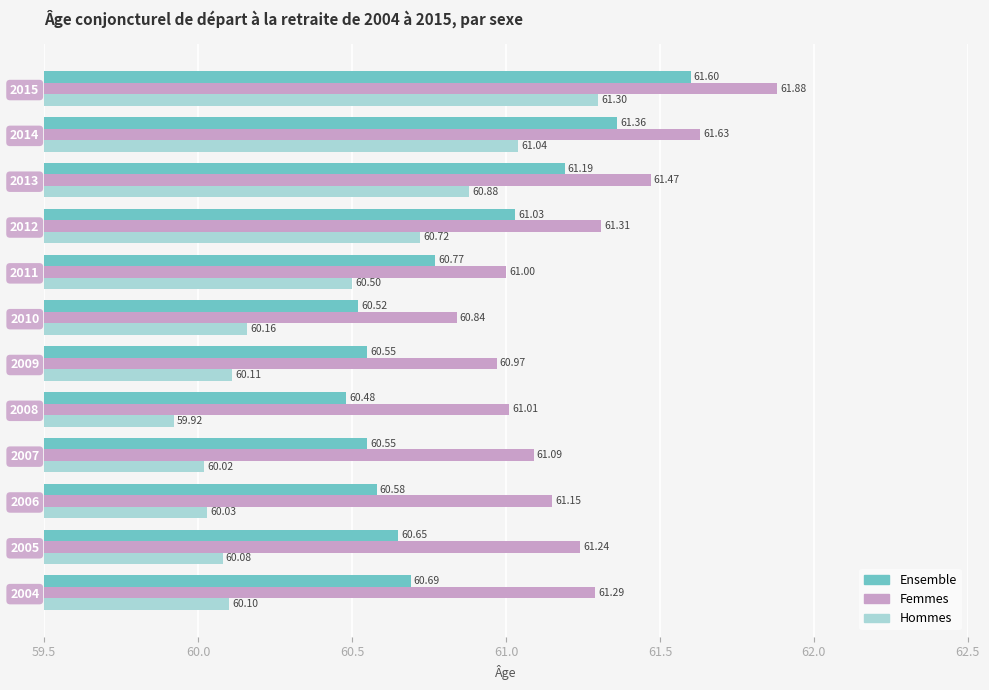

What is the spread (max minus min) of values at 2011?

0.5